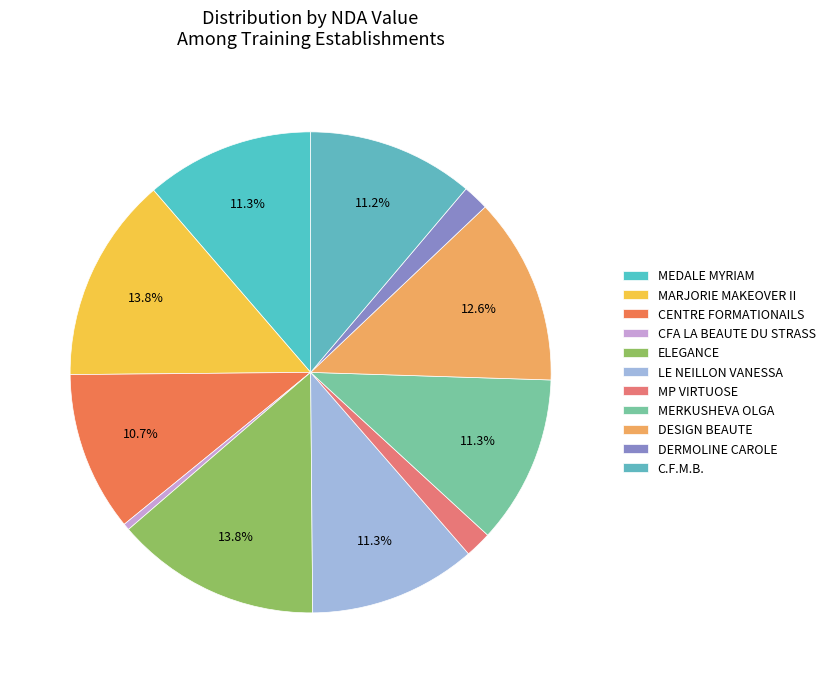

Is there any slice that represents more than half of the pie?

No